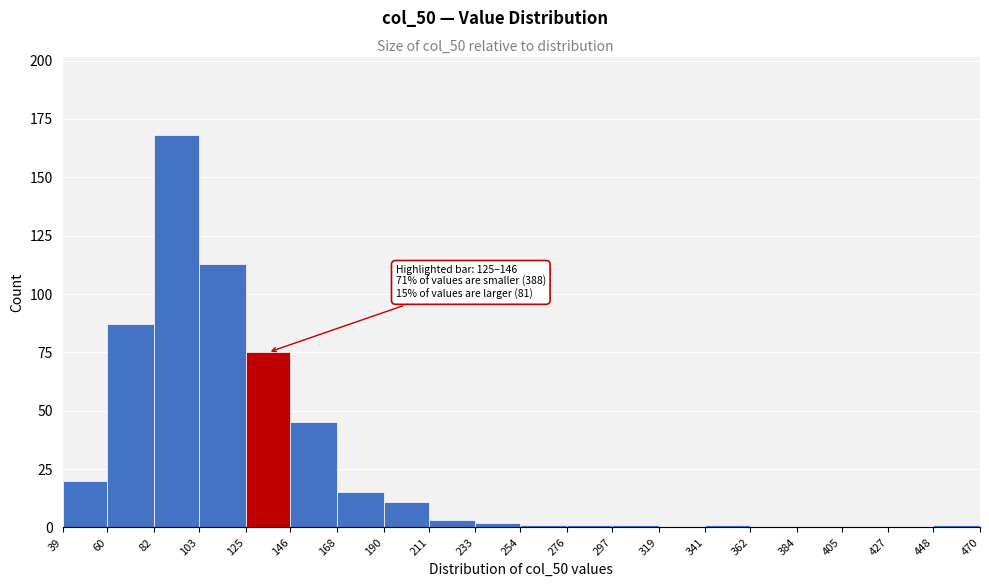

Over which range of the x-axis is the bar tallest?

82 to 103